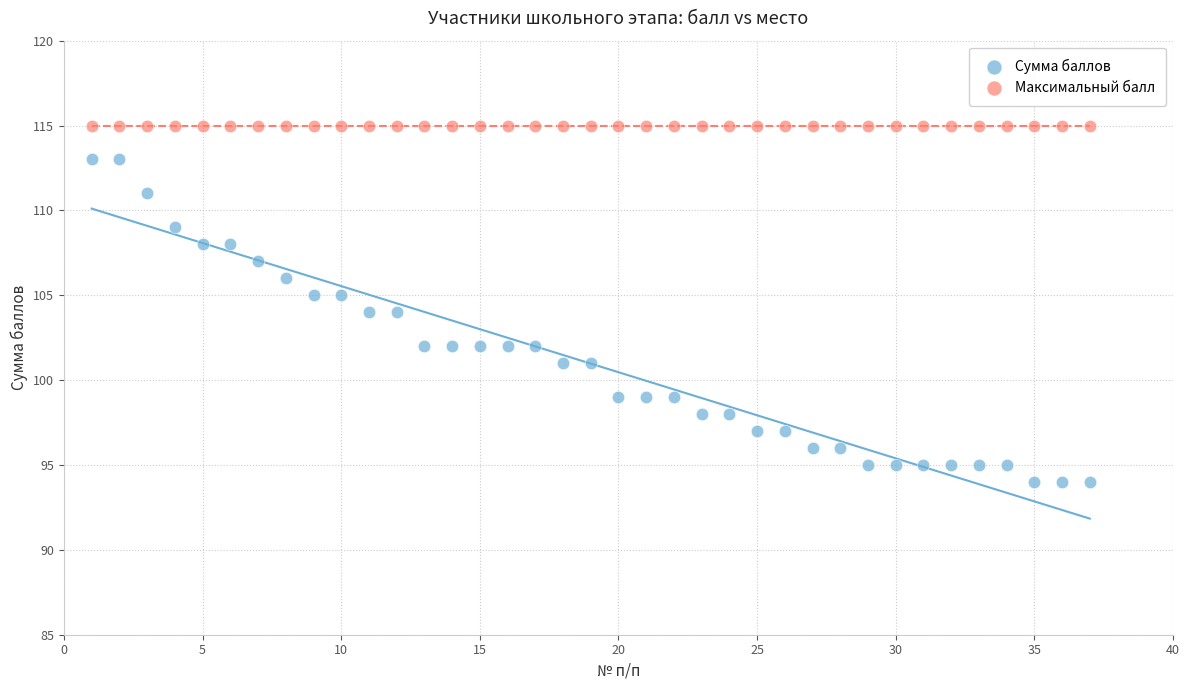

Which series contains the highest Y value?

Максимальный балл